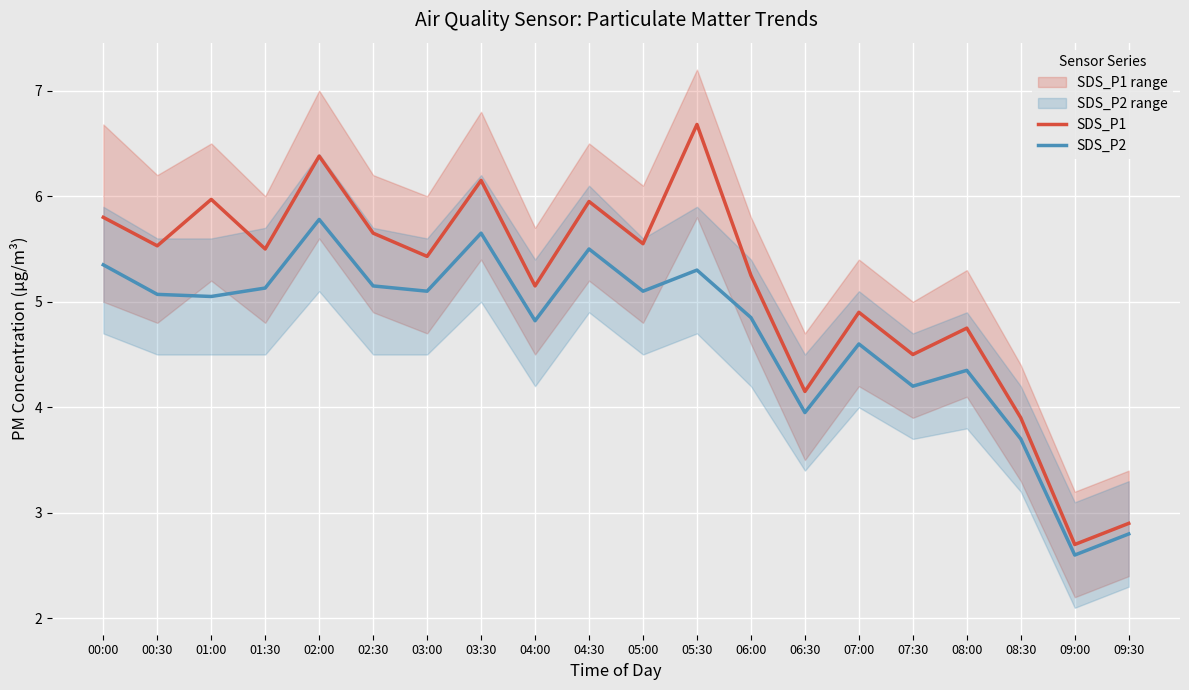

How many series are shown in this chart?

2